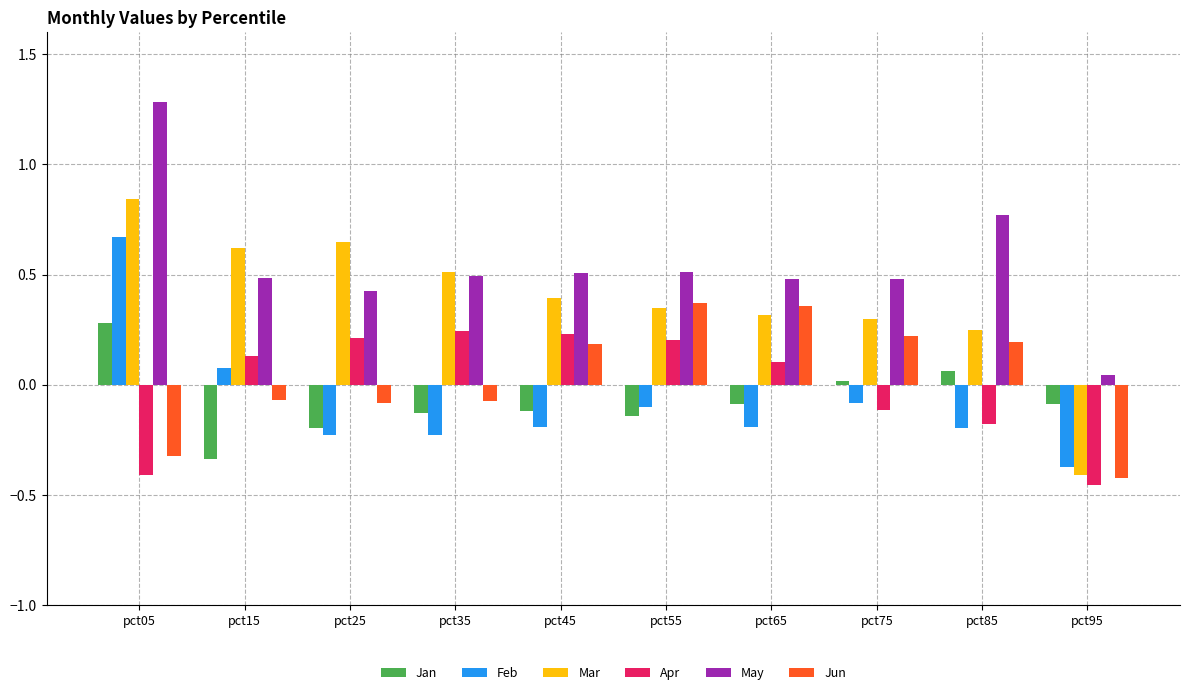

What is the difference between the maximum and second lowest values in the May series?

0.9